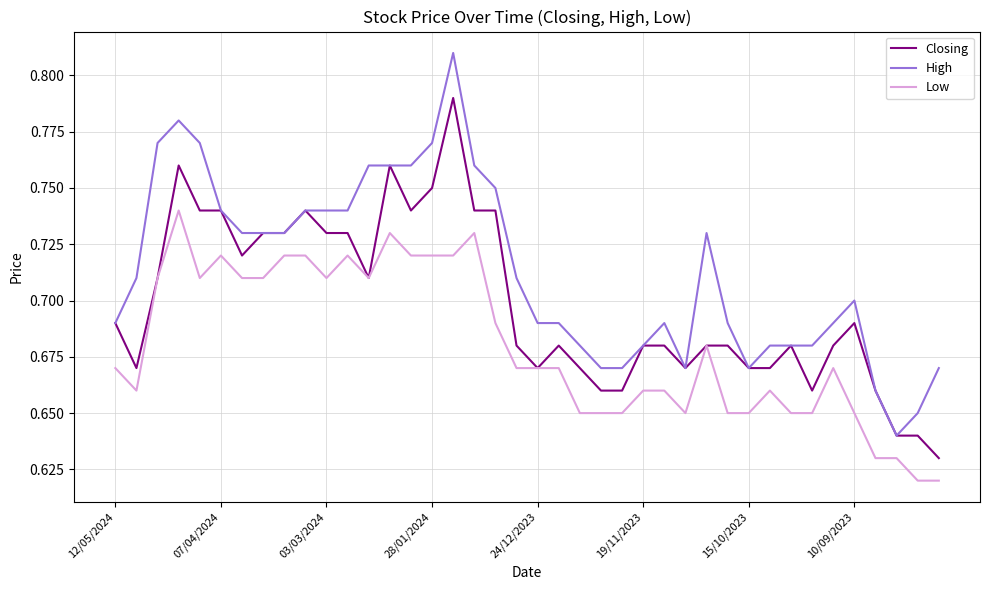

Rank the series by their average value, from lowest to highest.

Low, Closing, High